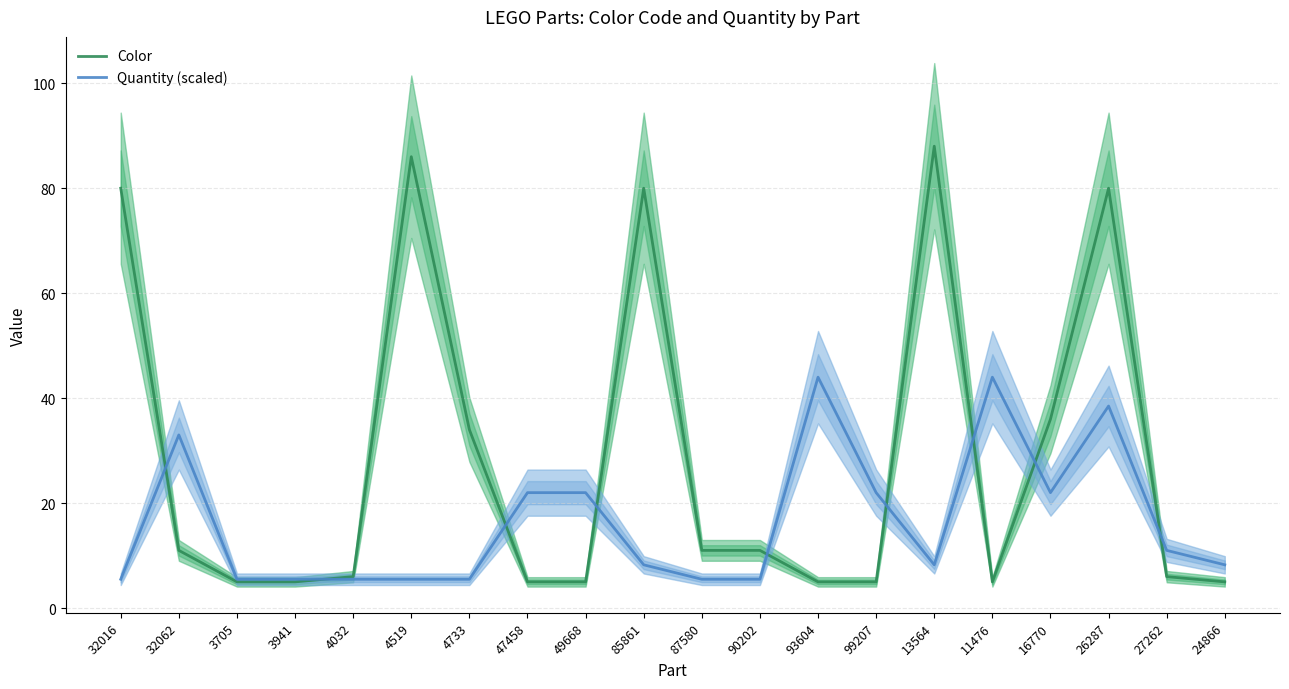

In Quantity (scaled), how many points are higher than both neighbors (excluding endpoints)?

4